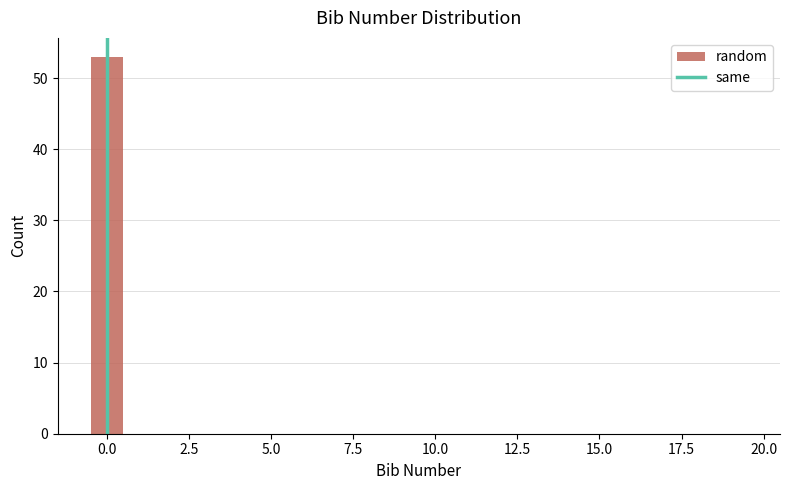

Read against the x-axis, roughly where is the centre of the tallest bar?

0.0